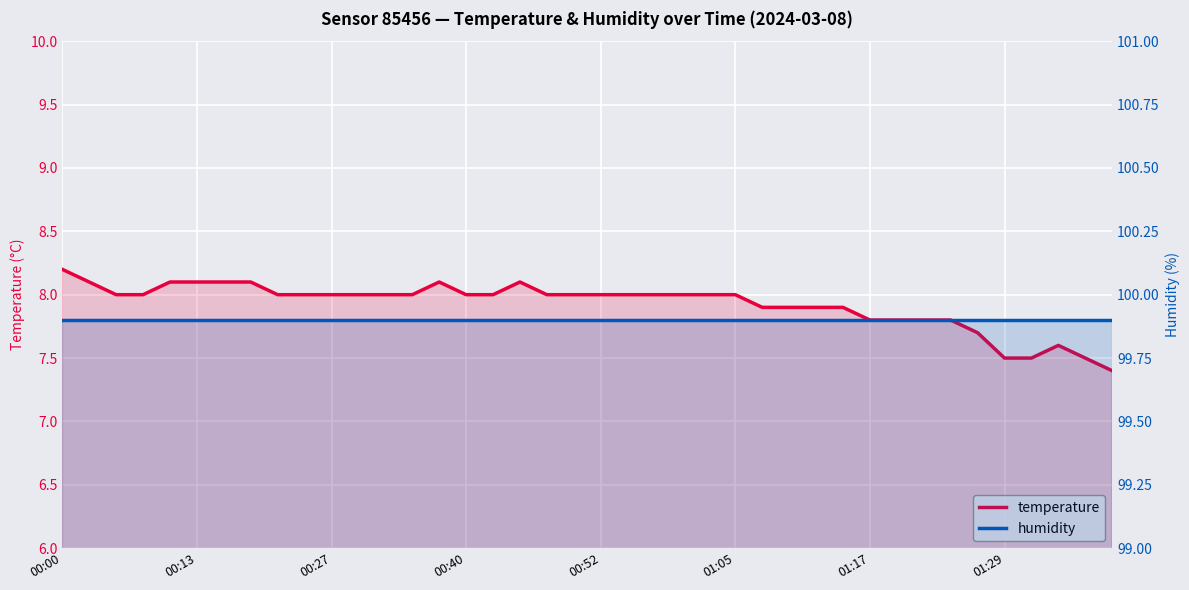

What is the greatest value displayed?

99.9